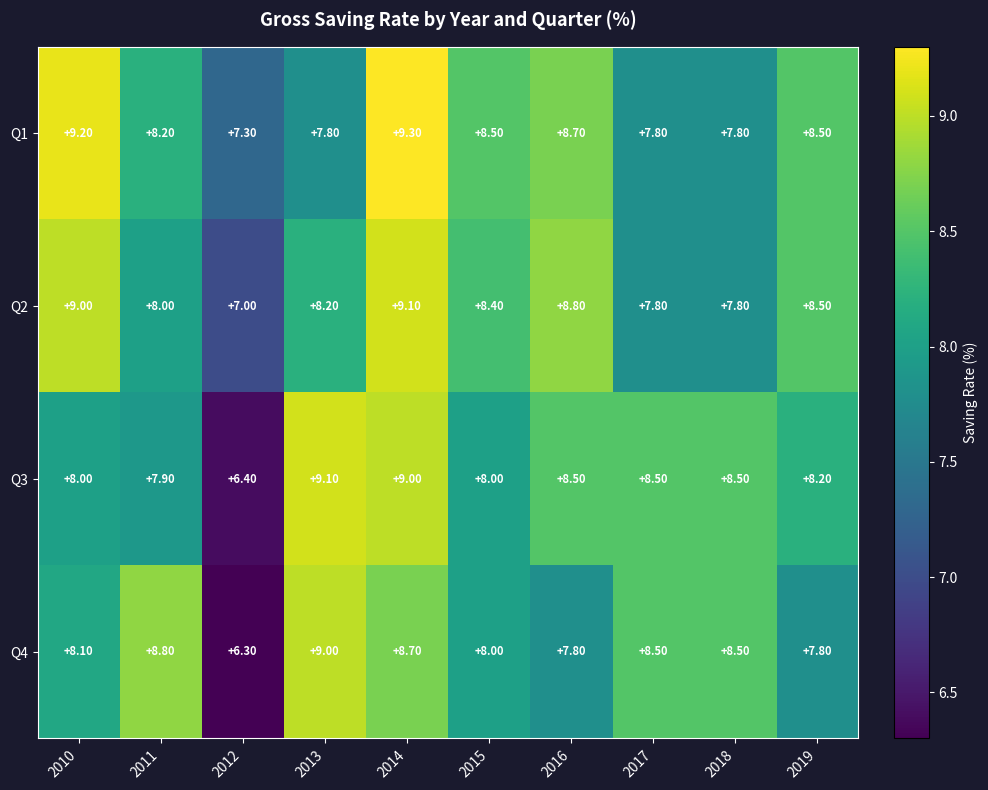

Which series changed the most between 2014 and 2015?

Q3